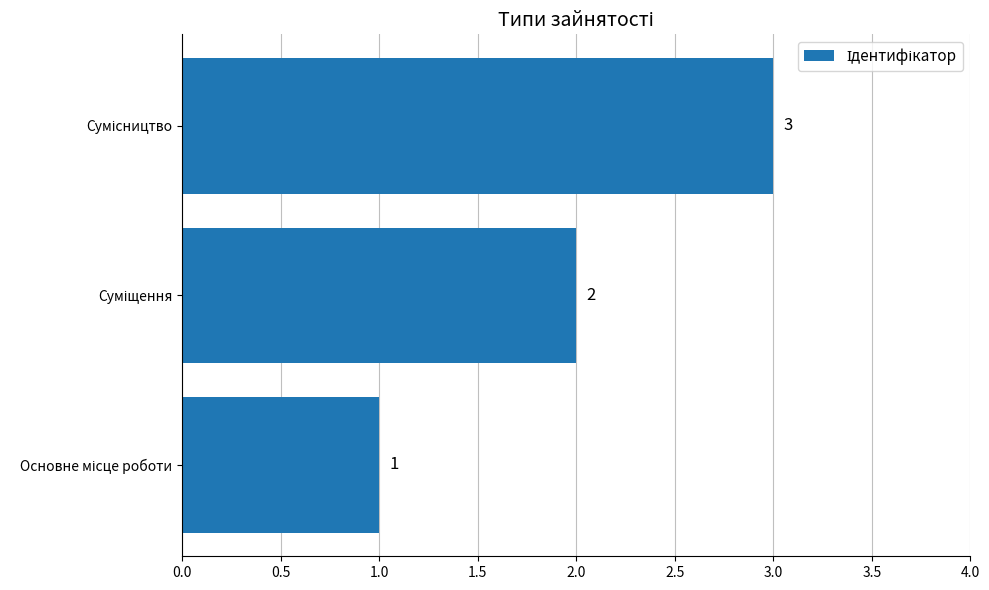

How many values are between 1 and 3?

3